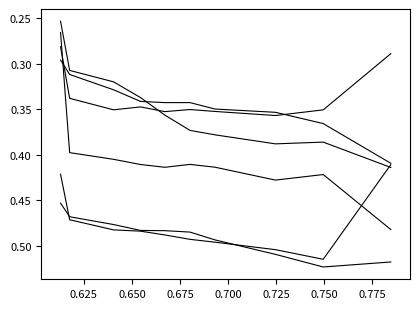

Reading left to right, extract all data points from this chart.

Jan: 0.4	0.5	0.5	0.5	0.5	0.5	0.5	0.5	0.5	0.4
Mar: 0.5	0.5	0.5	0.5	0.5	0.5	0.5	0.5	0.5	0.5
Apr: 0.3	0.3	0.3	0.3	0.4	0.4	0.4	0.4	0.4	0.4
May: 0.3	0.3	0.3	0.3	0.3	0.3	0.3	0.4	0.4	0.4
Jun: 0.3	0.4	0.4	0.4	0.4	0.4	0.4	0.4	0.4	0.5
Jul: 0.3	0.3	0.4	0.3	0.4	0.4	0.4	0.4	0.4	0.3